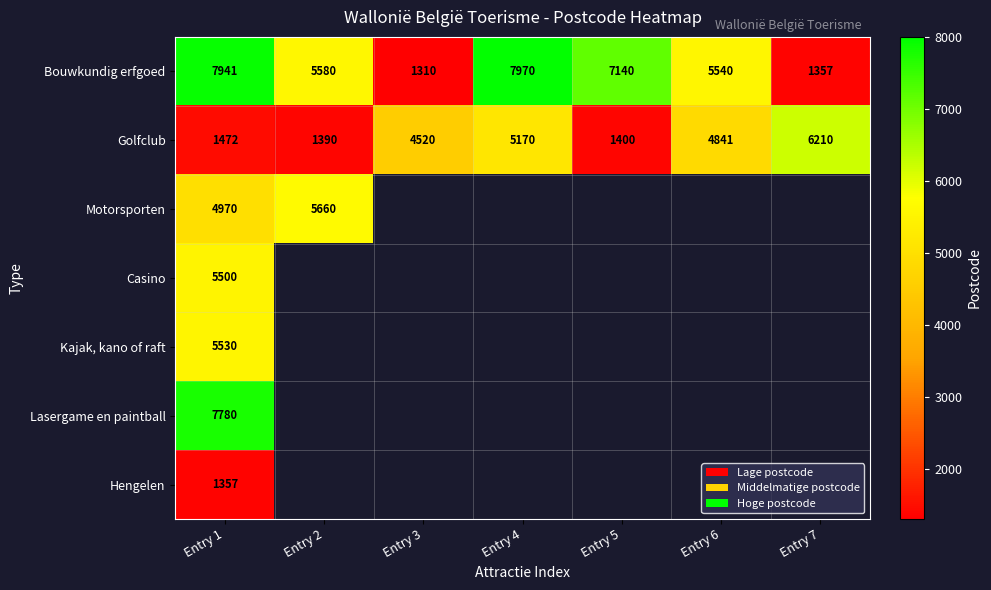

Between Entry 3 and Entry 1, which is larger?

Entry 1